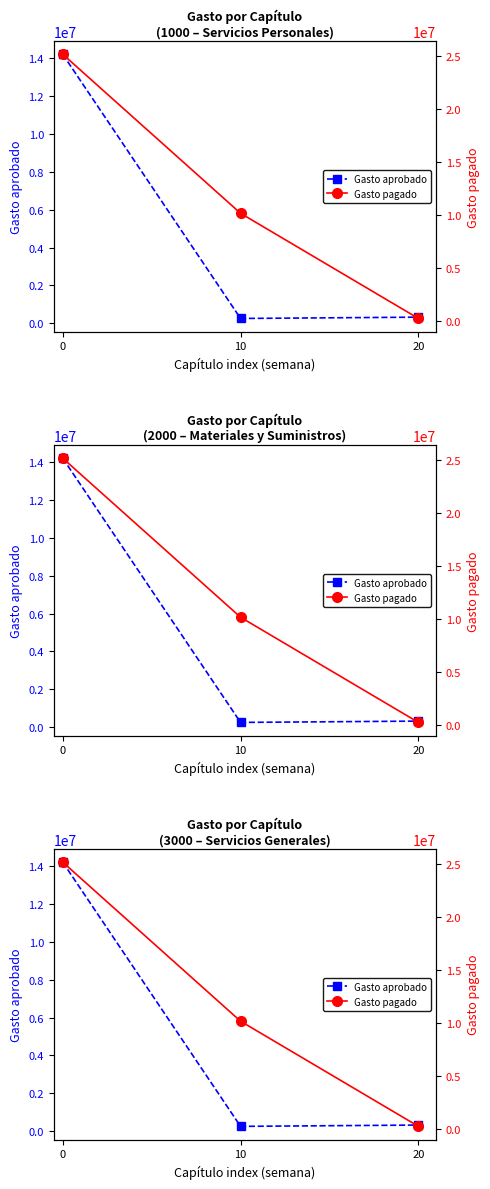

What is the total value across all series at 0?

39387153.0